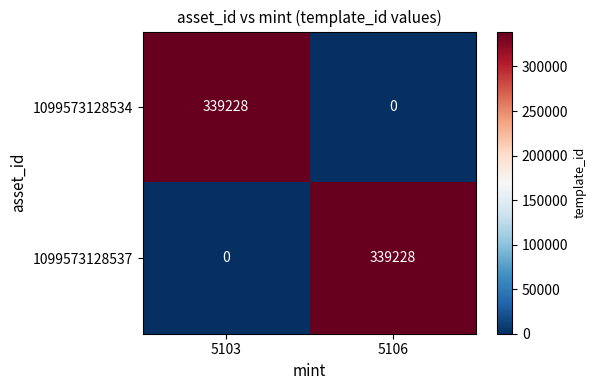

Is the value of 1099573128537 at 5106 greater than the value of 1099573128534 at 5106?

Yes